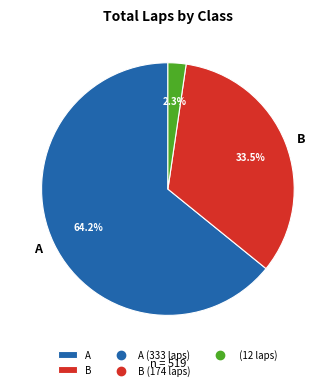

Is there any slice that represents more than half of the pie?

Yes